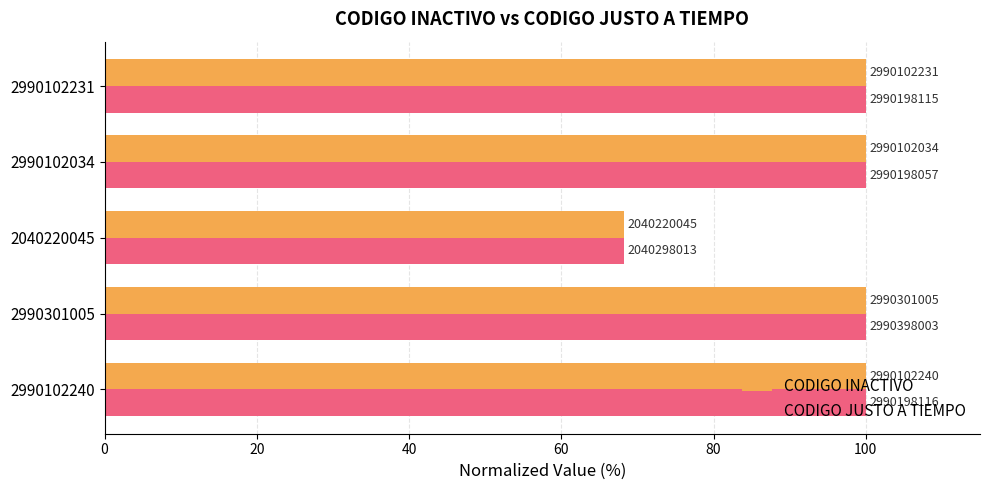

What are all the series names shown in the legend?

CODIGO INACTIVO, CODIGO JUSTO A TIEMPO